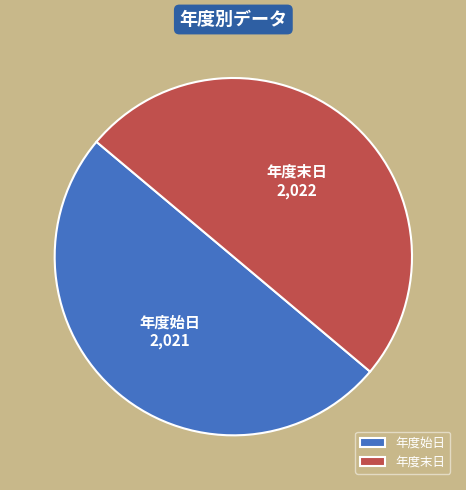

How many segments does this pie chart have?

2